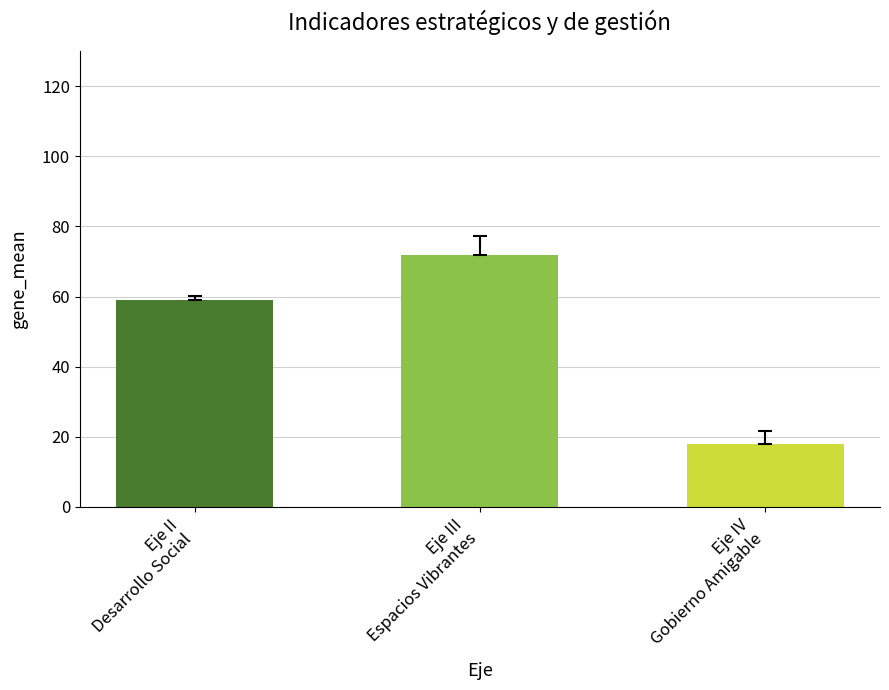

The value of Meta at Eje II. Desarrollo Social is 59. True or false?

True